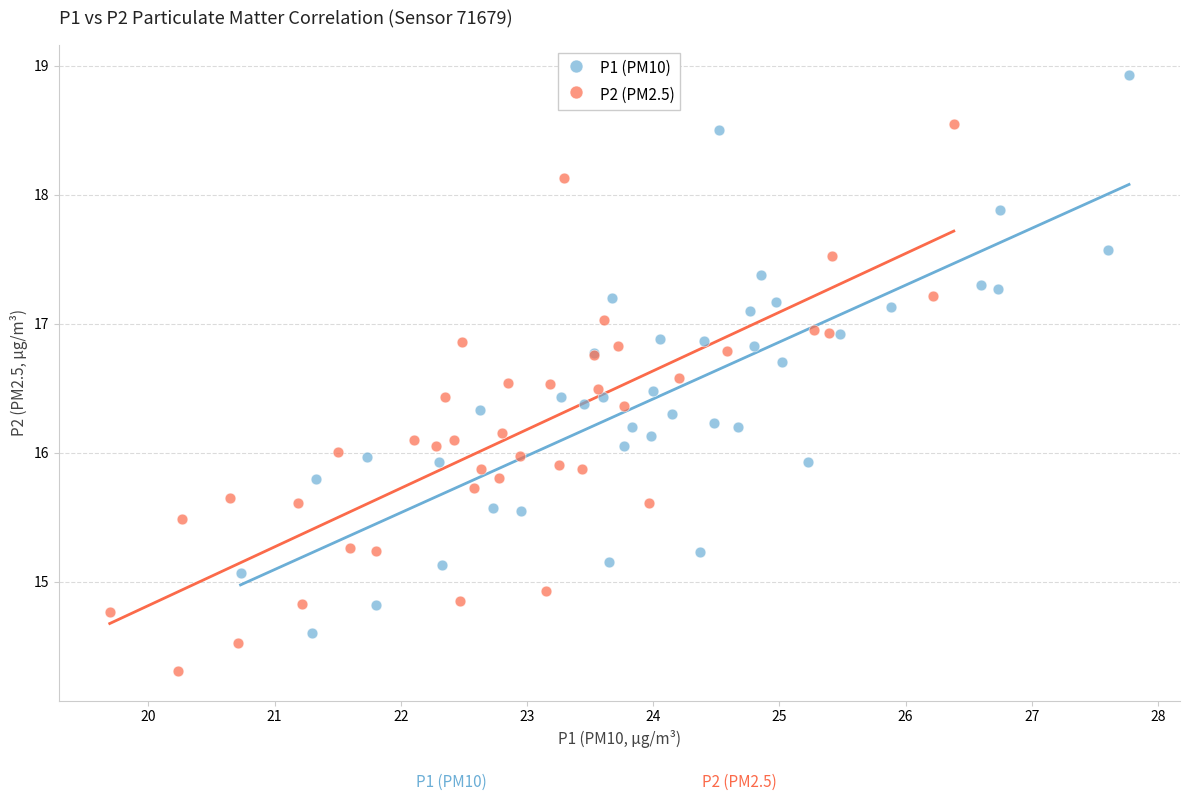

Which series reaches the minimum Y coordinate?

P2 (PM2.5)